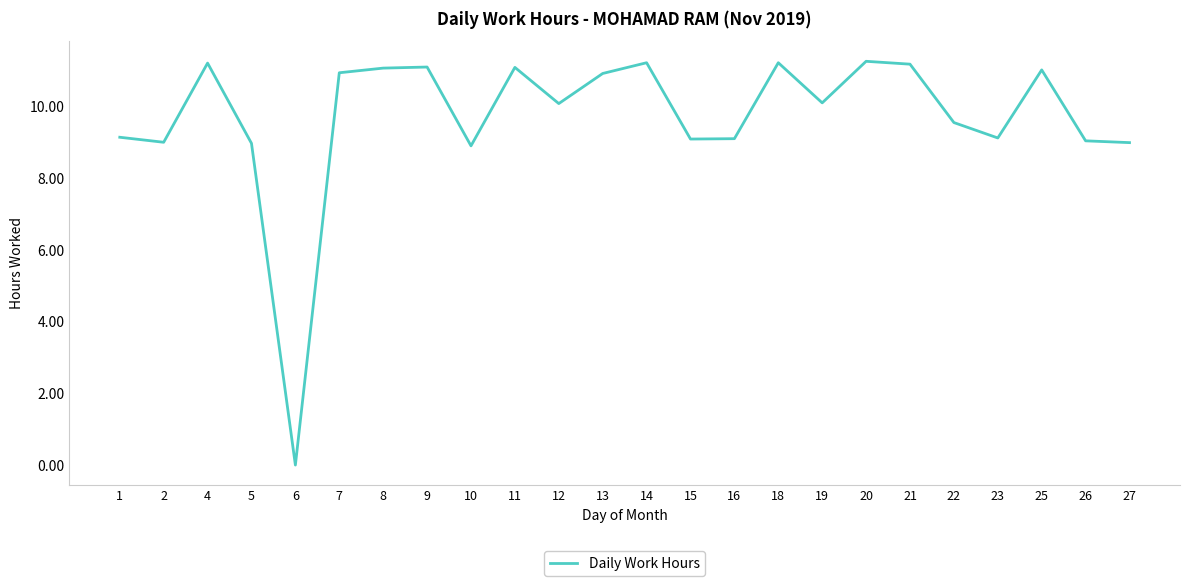

How many values are below 10?

11